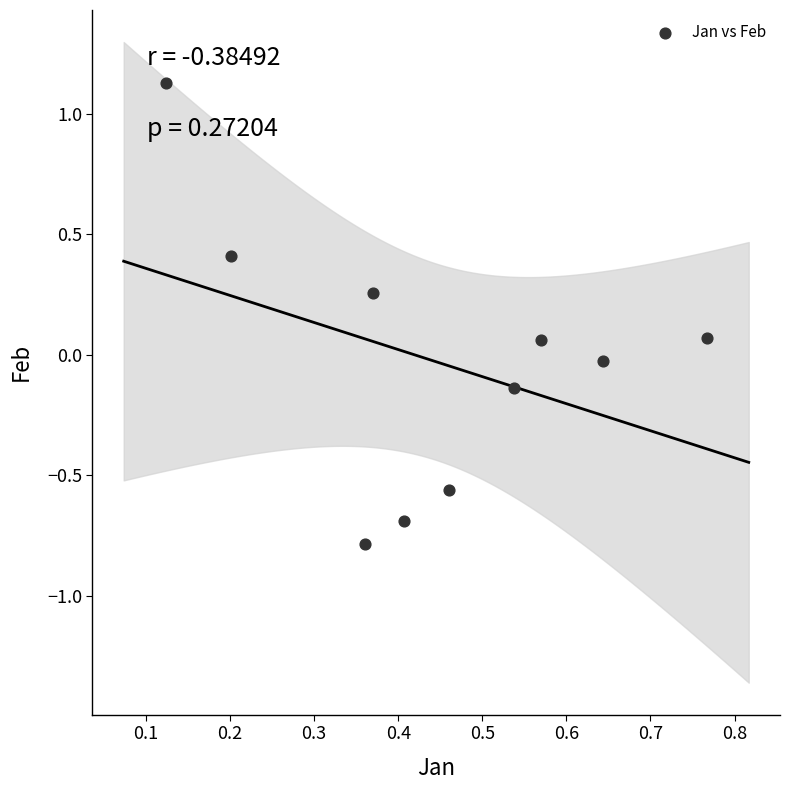

What is the average X value?

0.4